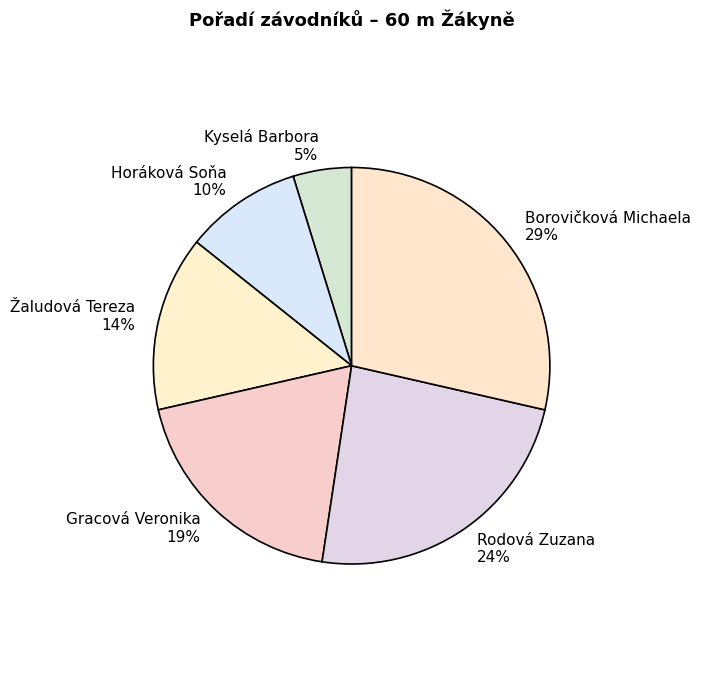

Between Borovičková Michaela and Horáková Soňa, which is larger?

Borovičková Michaela